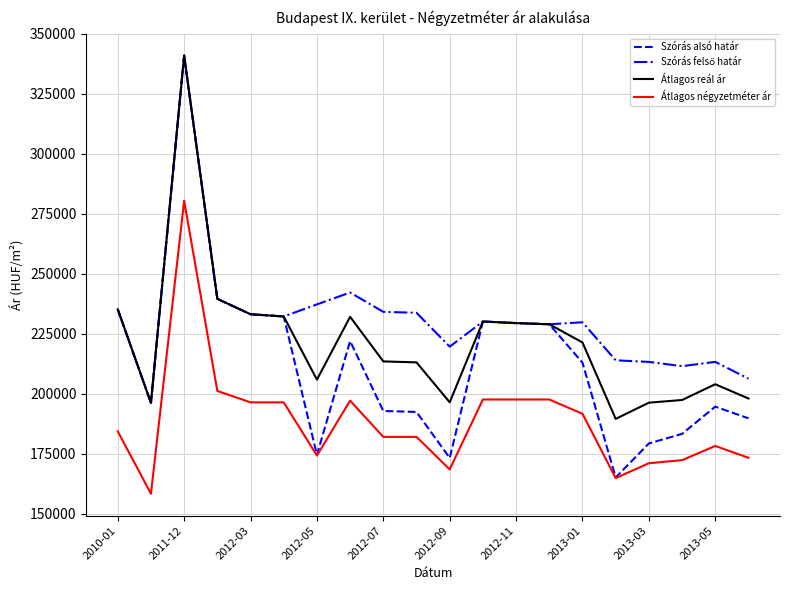

True or false: Átlagos reál ár and Átlagos négyzetméter ár intersect in this chart.

False